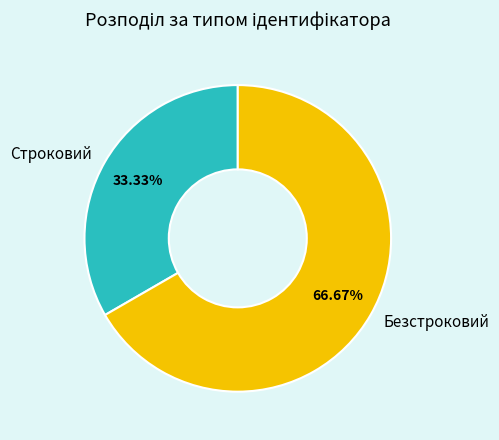

True or false: Строковий accounts for 33% of the total.

True